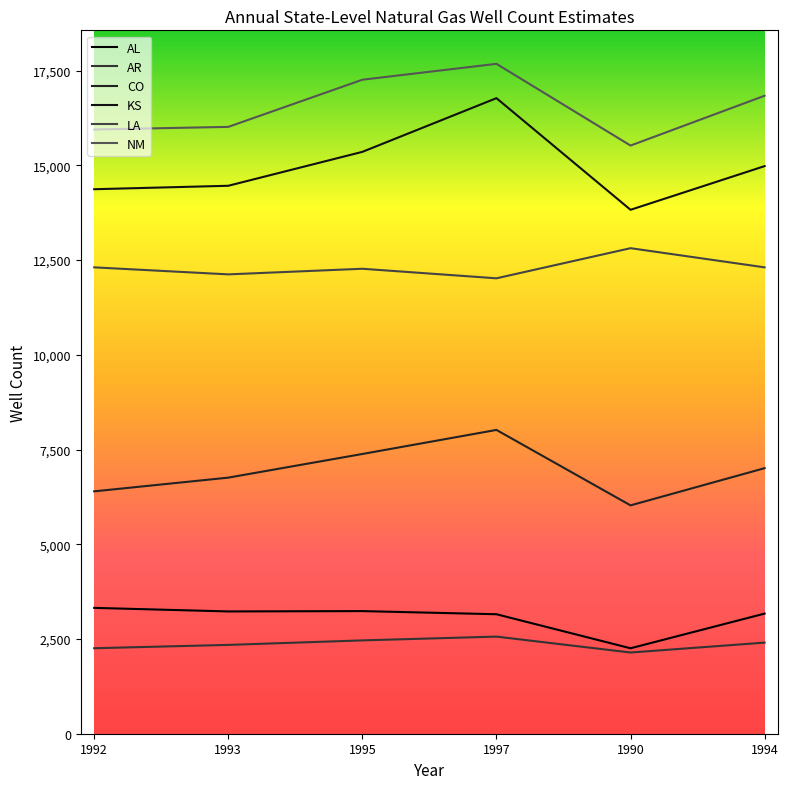

How many lines are shown in the chart?

6